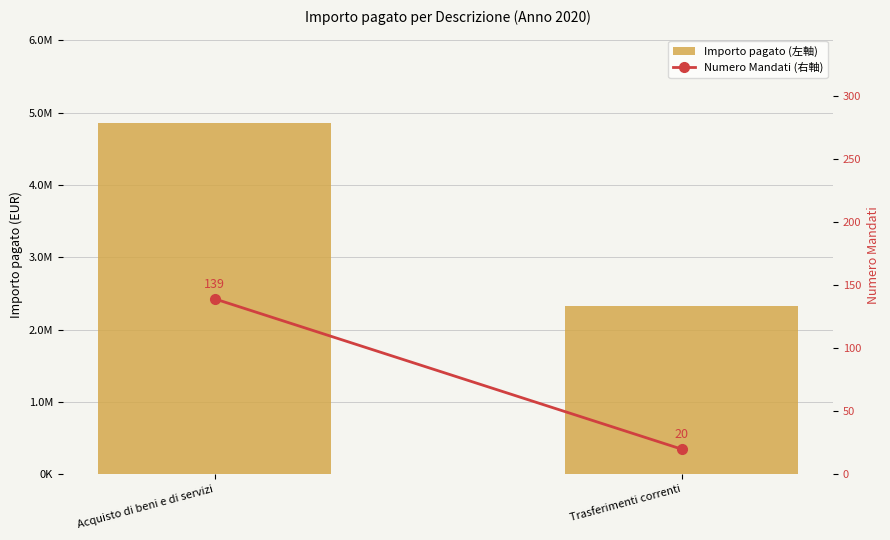

Is the value of Numero Mandati (右軸) at Trasferimenti correnti greater than the value of Importo pagato (左軸) at Acquisto di beni e di servizi?

No